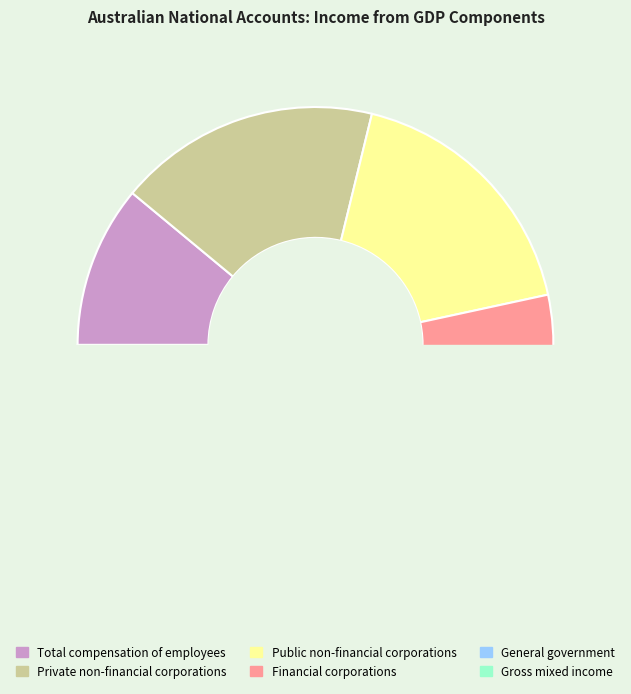

Combined, do Financial corporations and Private non-financial corporations account for over 50%?

No